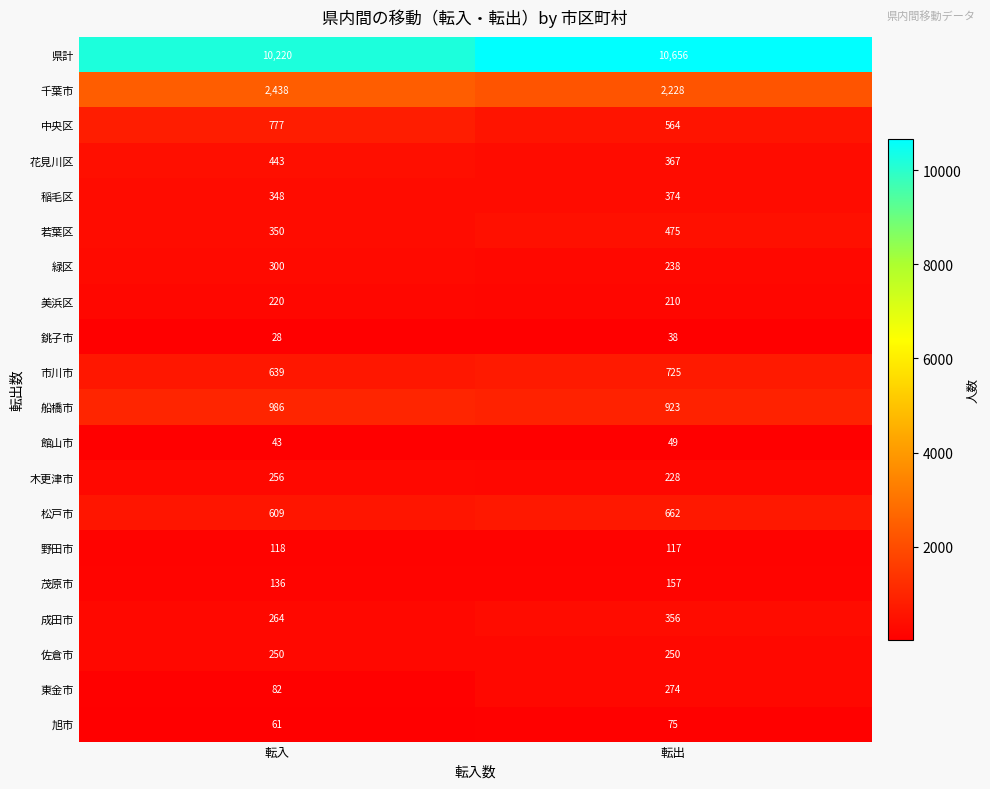

Which series has the largest total across all categories?

県計